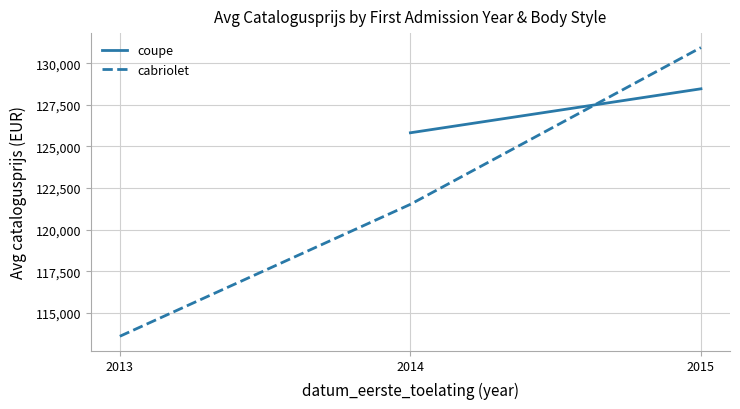

How many series are shown in this chart?

2